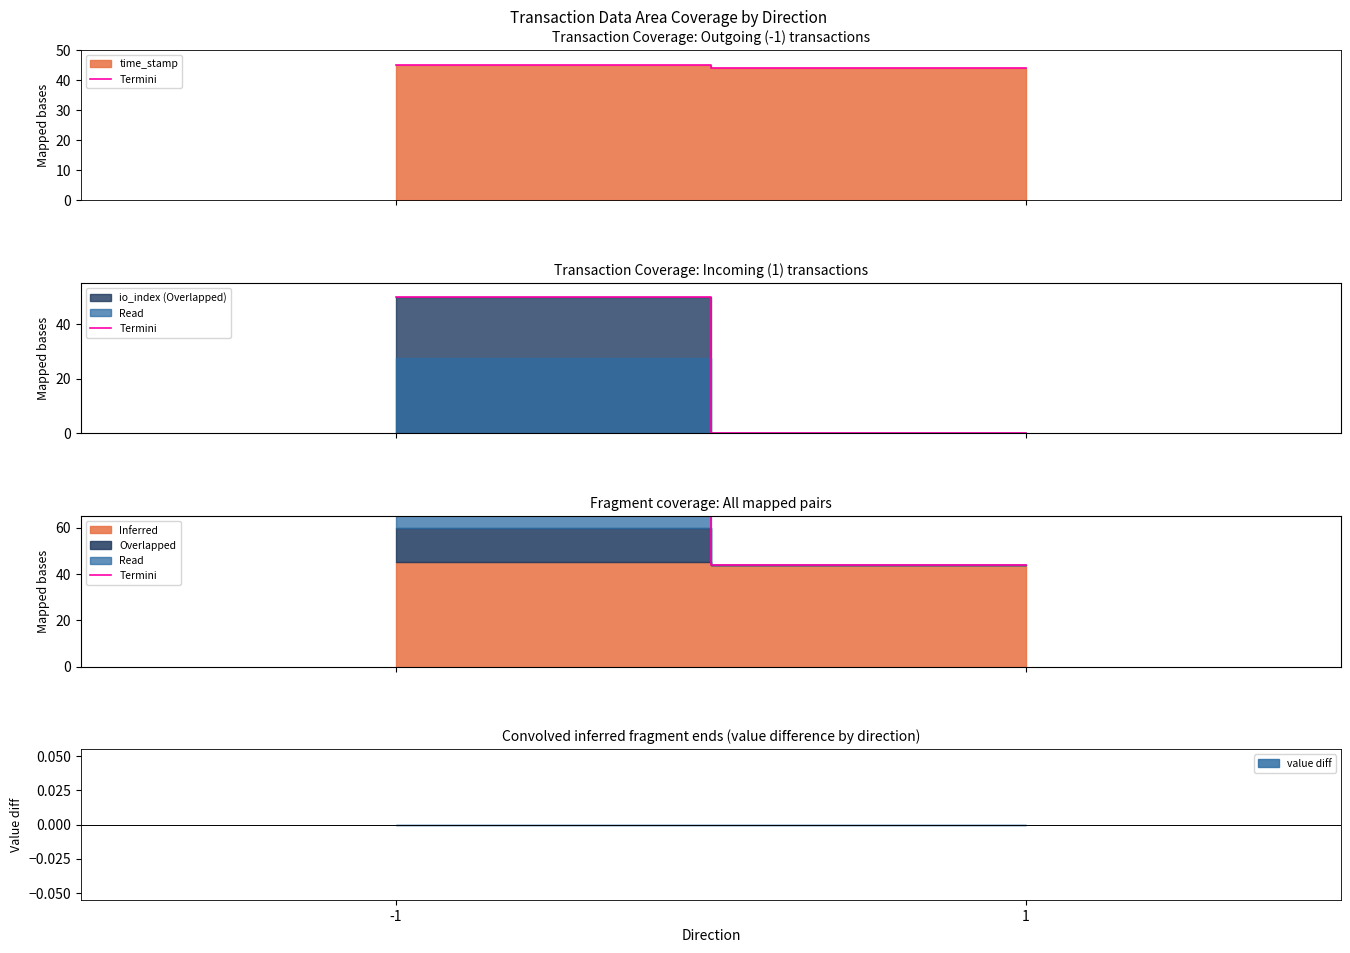

What is the difference between the maximum and minimum values?

31.2